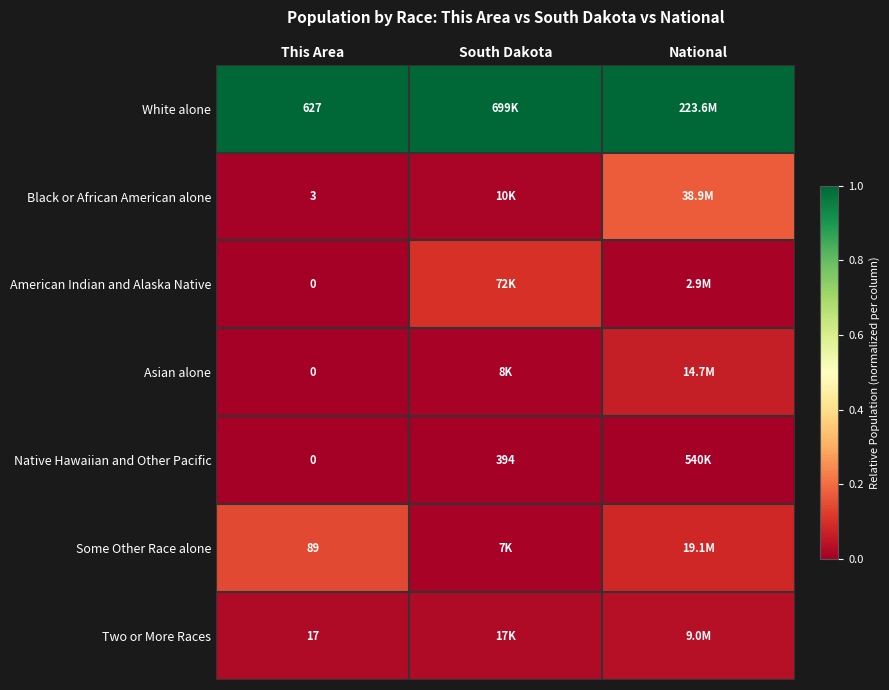

Is the value of White alone at This Area greater than the value of Two or More Races at This Area?

Yes